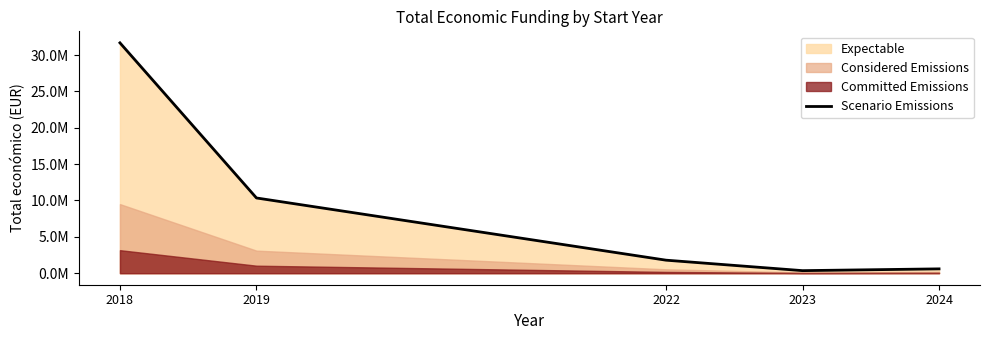

What is the sum of the values at 2022 and 2018?

33465642